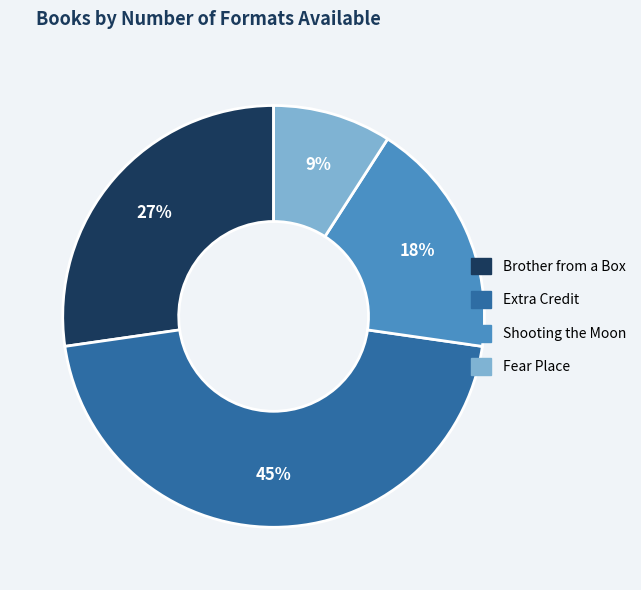

What is the ratio of the value at Shooting the Moon to the value at Brother from a Box?

0.7